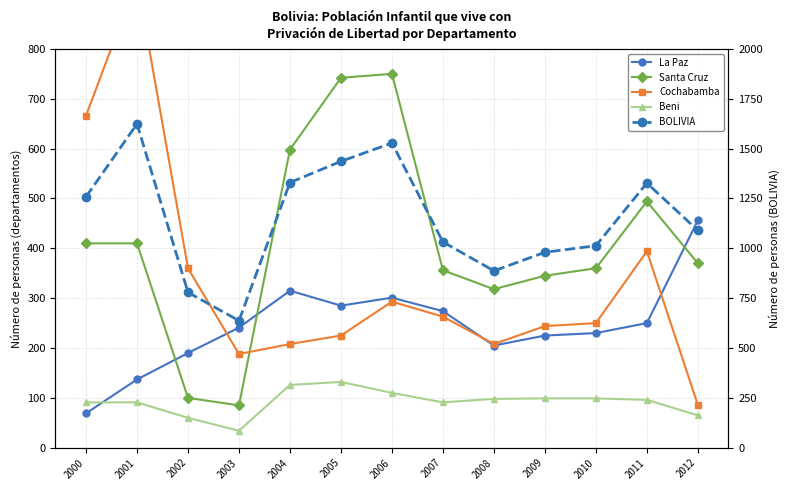

What are all the series names shown in the legend?

La Paz, Santa Cruz, Cochabamba, Beni, BOLIVIA